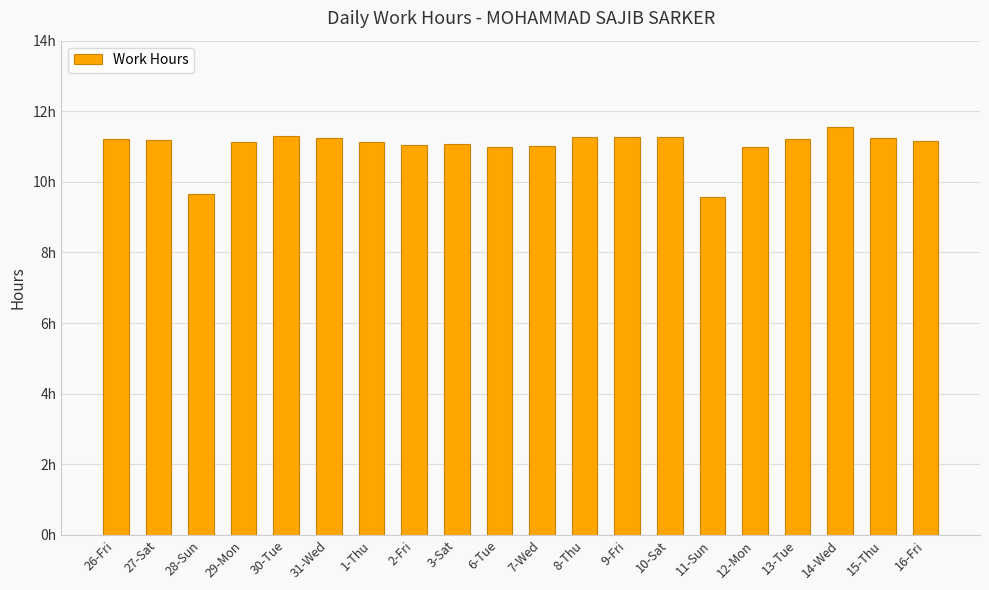

Which label corresponds to the largest value in the chart?

14-Wed